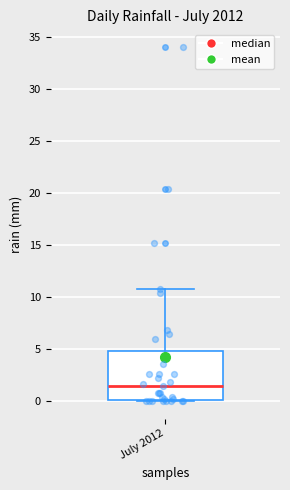

Where is the upper edge of the box for July 2012 on the y-axis? The values are not printed on the chart, so give them approximately, as read against the axis.

5.0